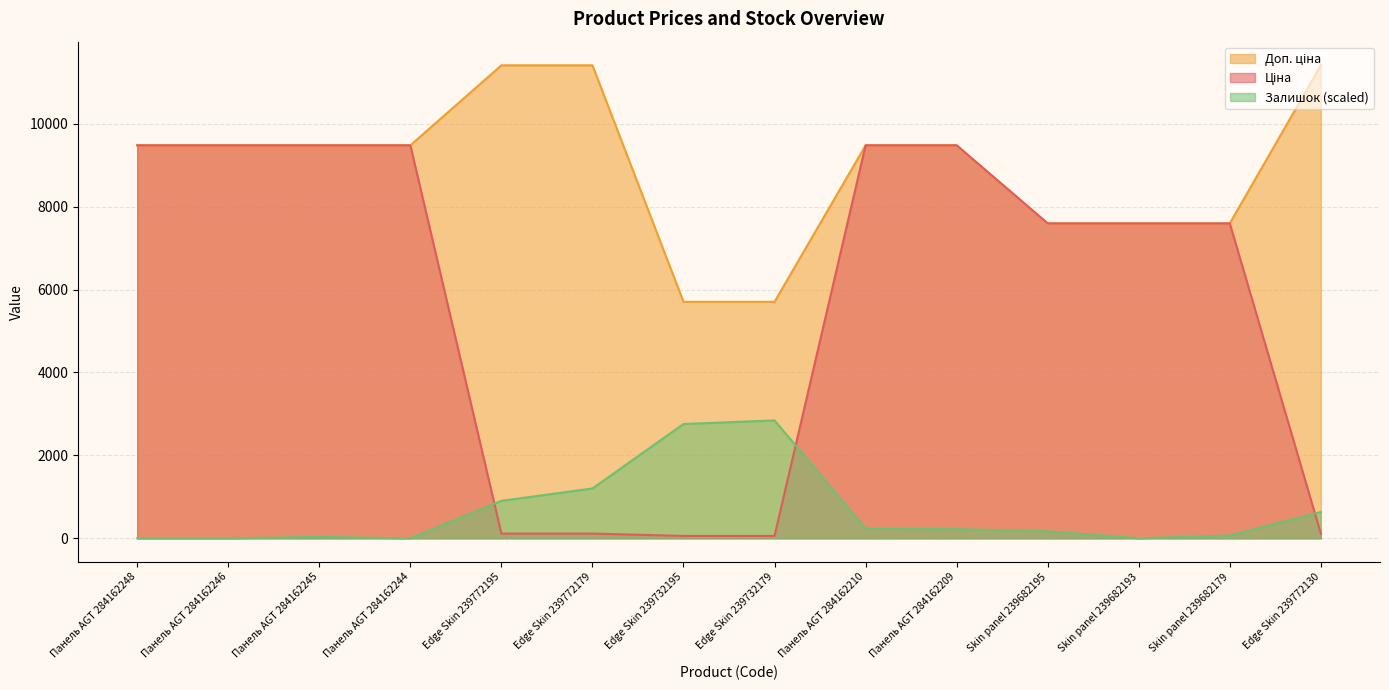

At which category does Залишок reach its first local valley?

Панель AGT 284162244